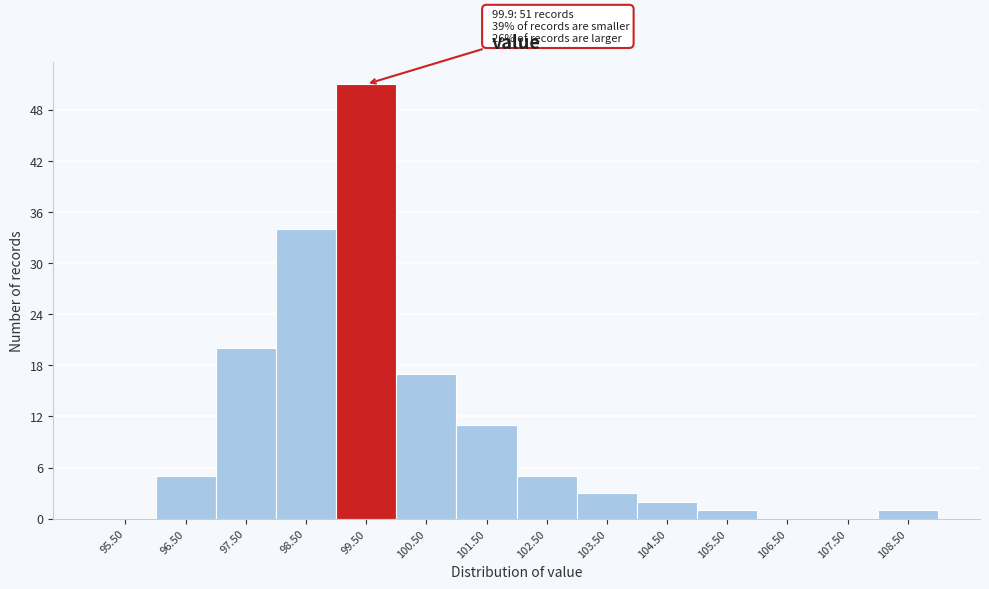

Reading left to right, transcribe all the data shown in this chart.

95.50=0	96.50=5	97.50=20	98.50=34	99.50=51	100.50=17	101.50=11	102.50=5	103.50=3	104.50=2	105.50=1	106.50=0	107.50=0	108.50=1